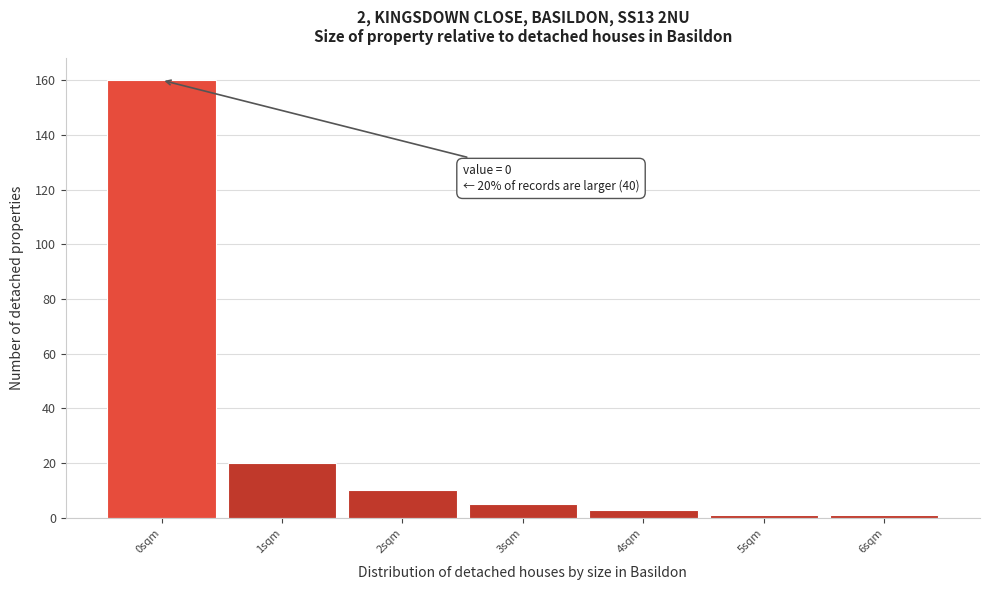

Over which range of the x-axis is the bar tallest?

-0.5 to 0.5